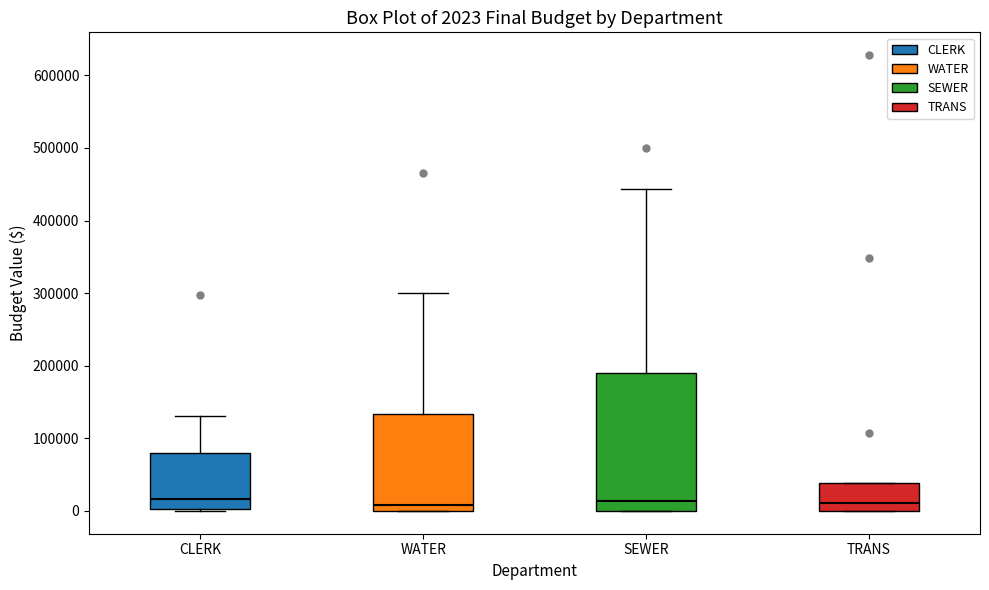

Comparing the boxes themselves (not the whiskers), which one is the tallest?

SEWER